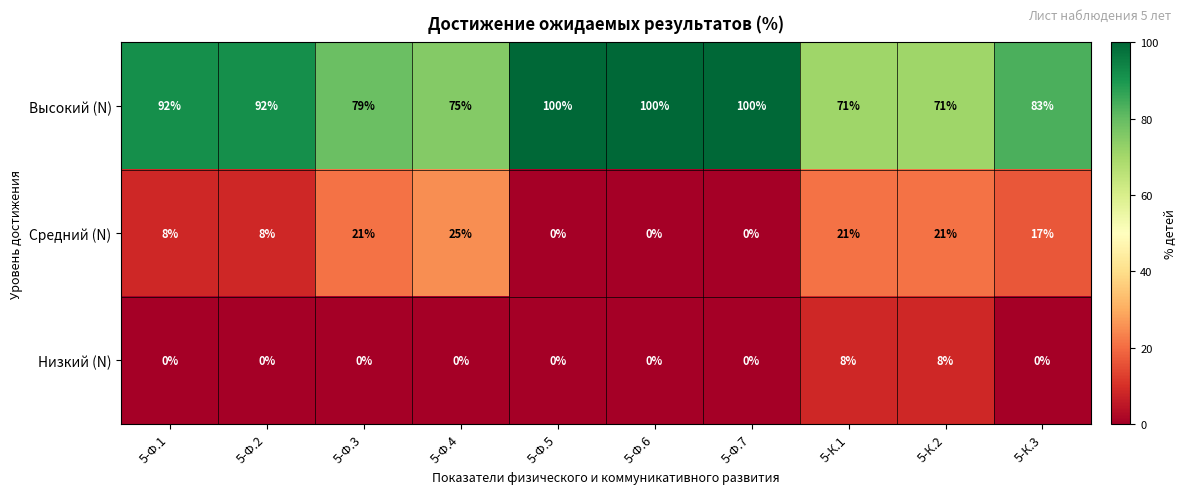

Which series has the largest total across all categories?

Высокий (N)